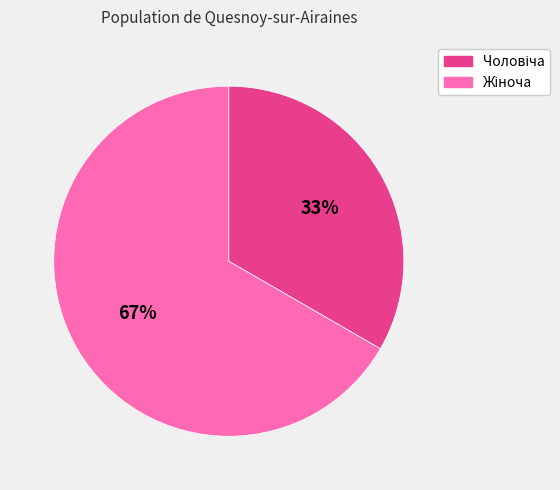

How many segments does this pie chart have?

2